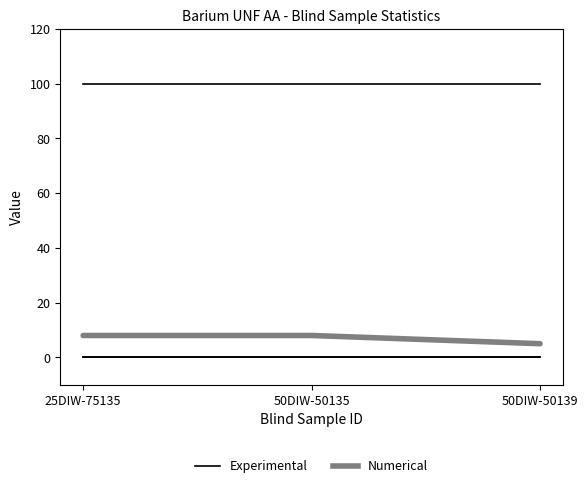

What is the average value of the Numerical series?

7